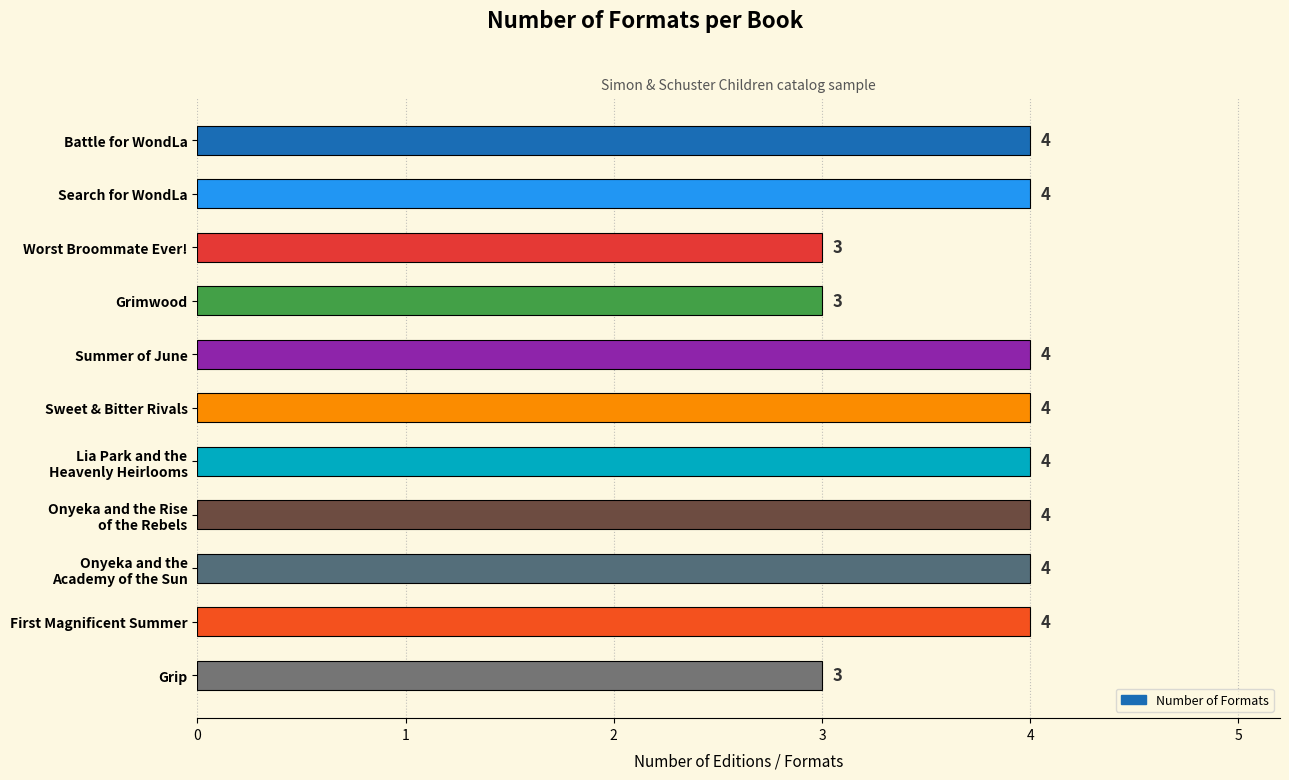

What is the maximum value shown in the chart?

4